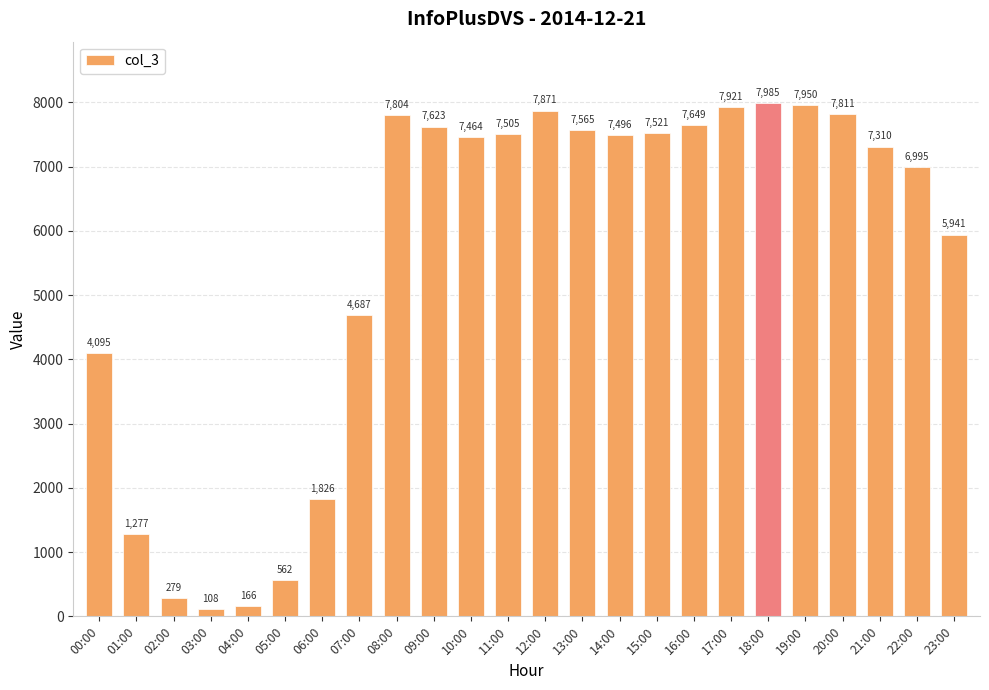

The value at 00:00 is 6432. True or false?

False